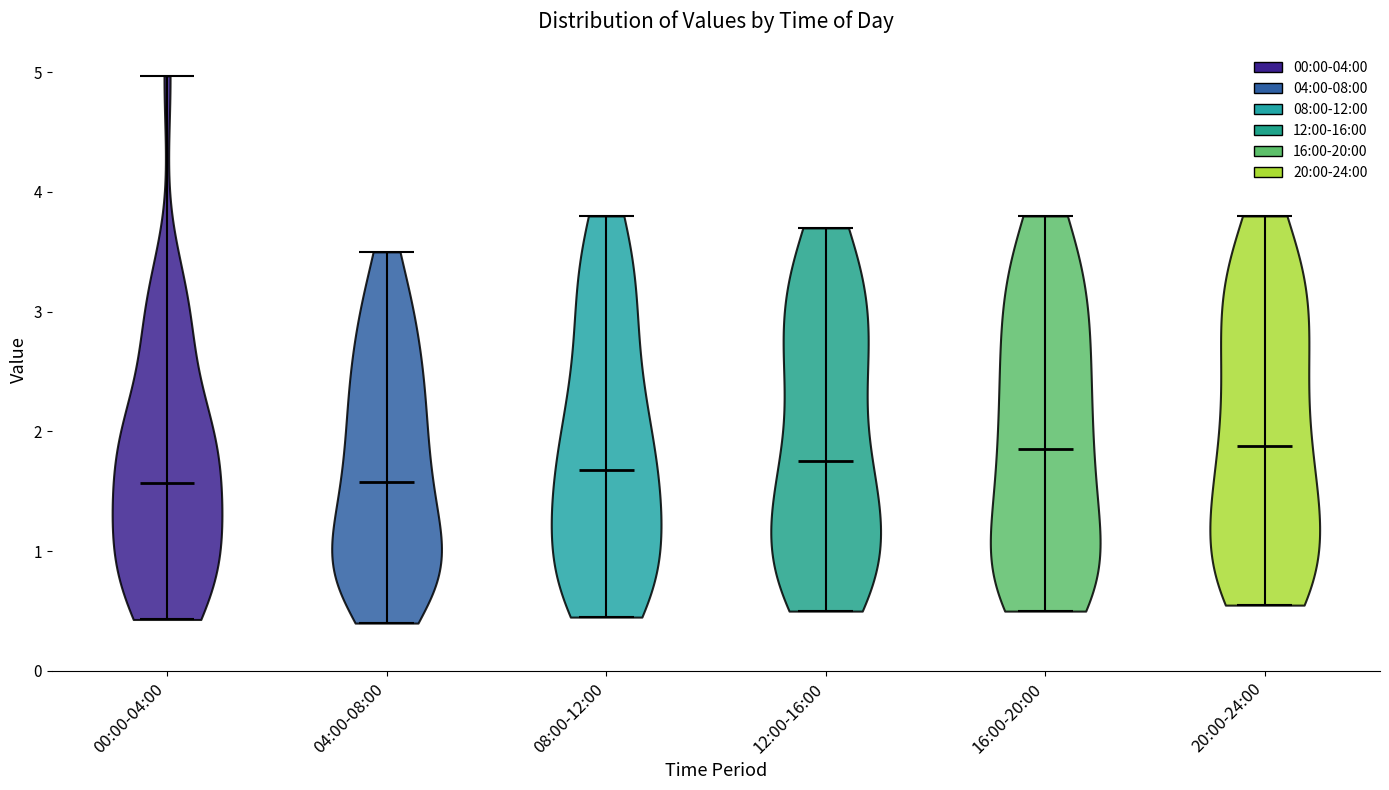

What is the lowest point the violin for 04:00-08:00 reaches on the y-axis? The values are not printed on the chart, so give them approximately, as read against the axis.

0.4